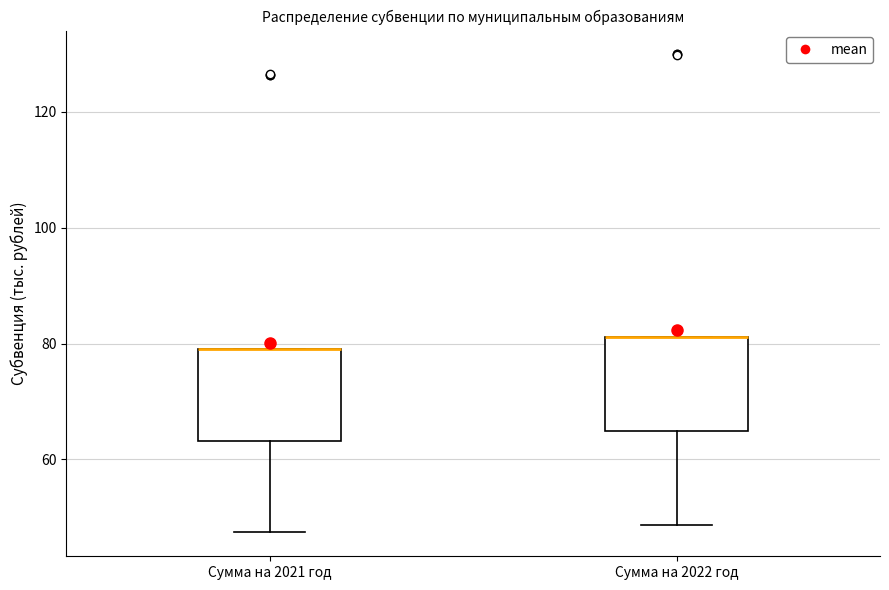

Reading left to right, transcribe this box plot: for each box, give where its median line is, the range the box spans, and where its two whiskers end, as read against the y-axis. The values are not printed on the chart, so give them approximately, as read against the axis.

Сумма на 2021 год: median 80 (drawn on the box's upper edge), box 64 to 80, whiskers 48 to 80
Сумма на 2022 год: median 82 (drawn on the box's upper edge), box 64 to 82, whiskers 48 to 82